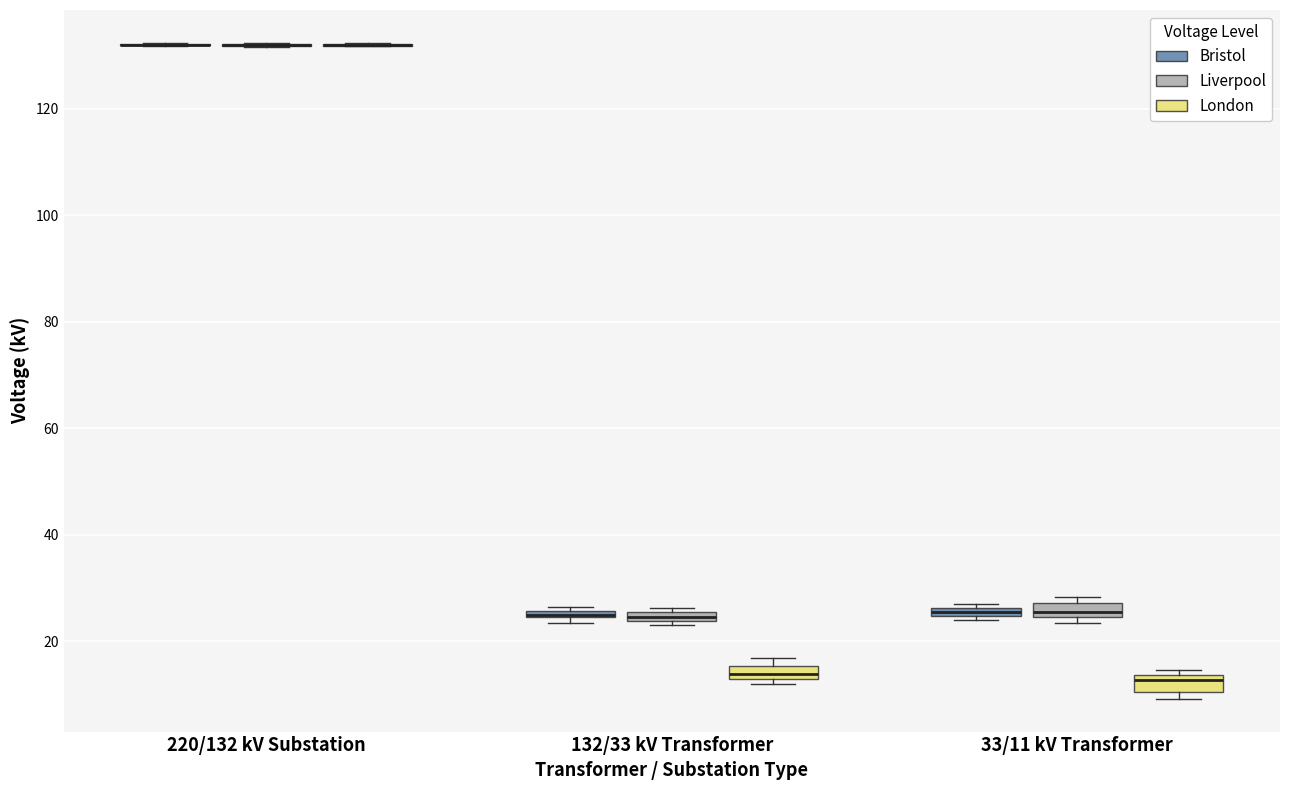

Where is the lower edge of the box for 33/11 kV Transformer (Bristol) on the y-axis? The values are not printed on the chart, so give them approximately, as read against the axis.

24